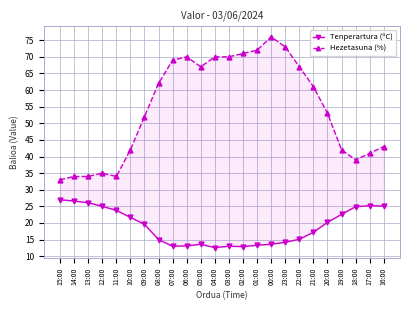

The Tenperartura (ºC) series shows 13.0 at 07:00. True or false?

True